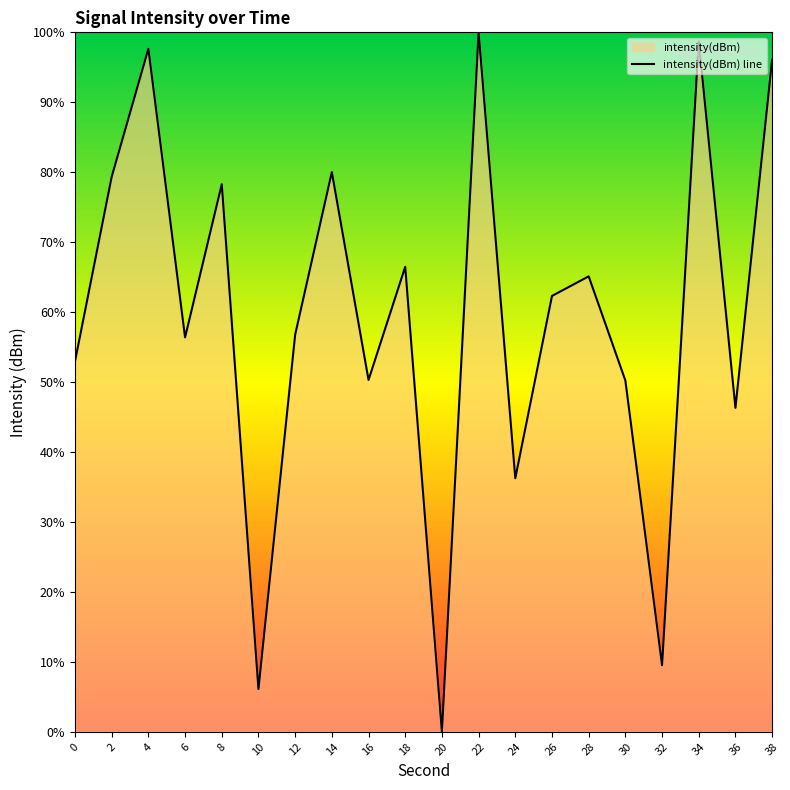

Reading left to right, extract all data points from this chart.

53.0	79.3	97.6	56.4	78.3	6.1	56.8	80.0	50.3	66.5	0.0	100.0	36.2	62.3	65.1	50.2	9.5	98.7	46.3	96.1